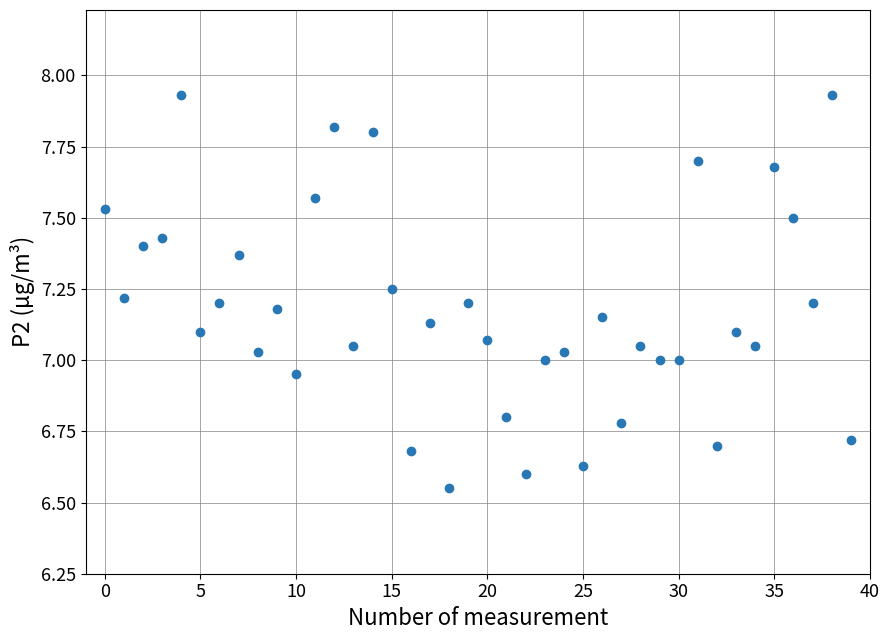

How many points are shown in the scatter plot?

40